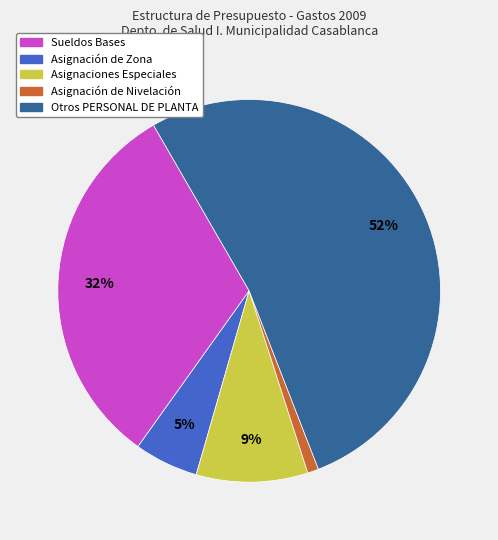

Is there any slice that represents more than half of the pie?

Yes